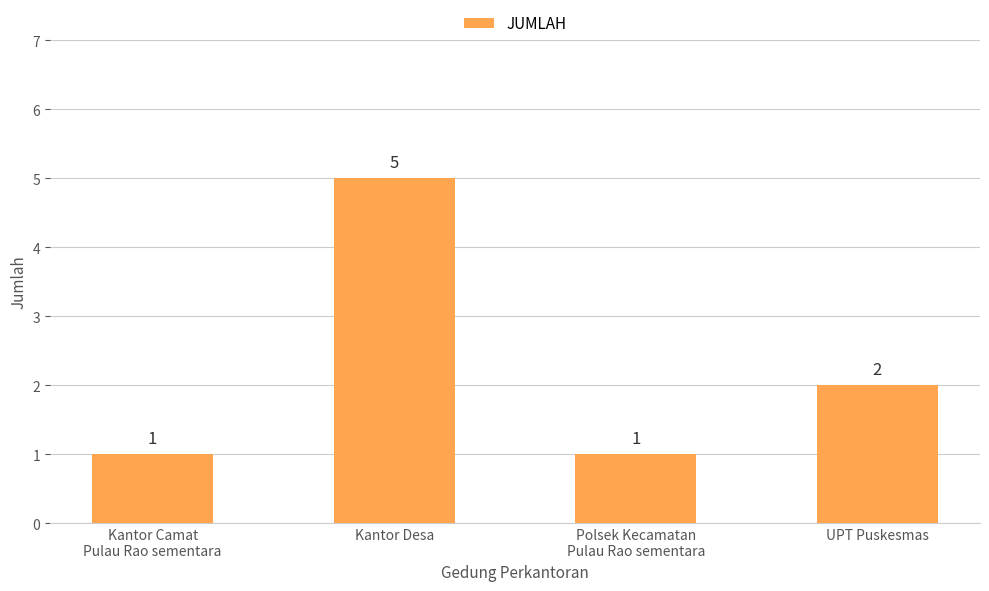

At which category does the chart reach its peak across all series?

Kantor Desa